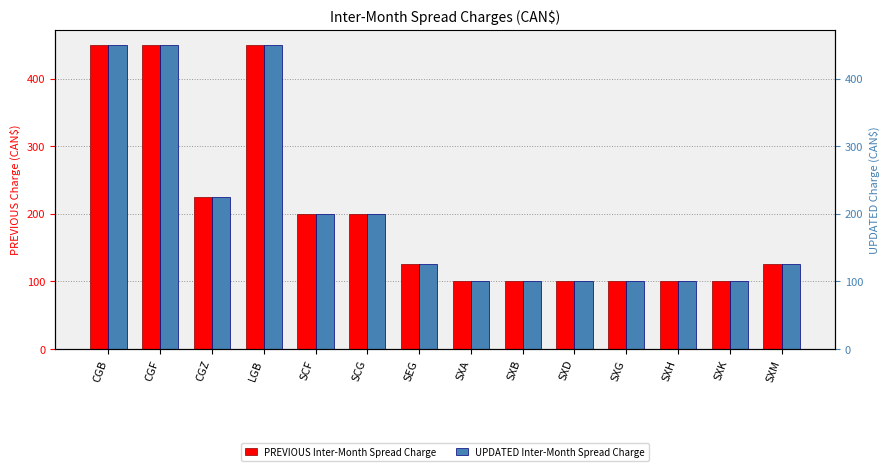

What are all the series names shown in the legend?

PREVIOUS Inter-Month Spread Charge, UPDATED Inter-Month Spread Charge